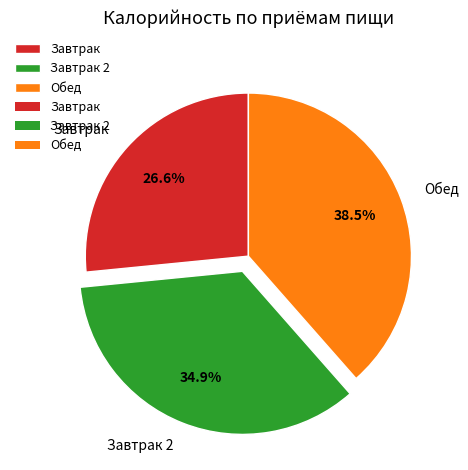

What is the total percentage of Завтрак and Обед?

65.1%